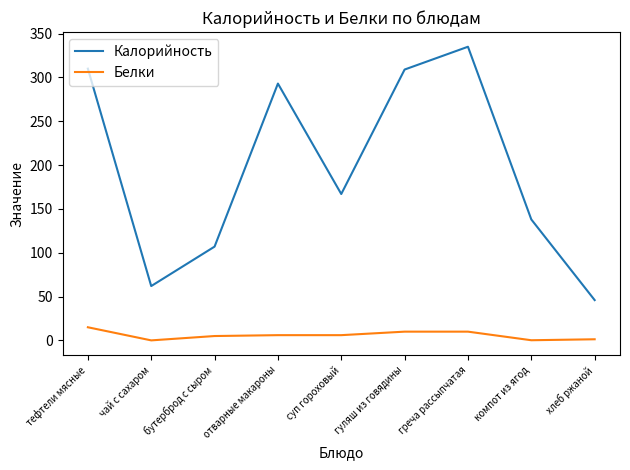

True or false: Белки and Калорийность intersect in this chart.

False